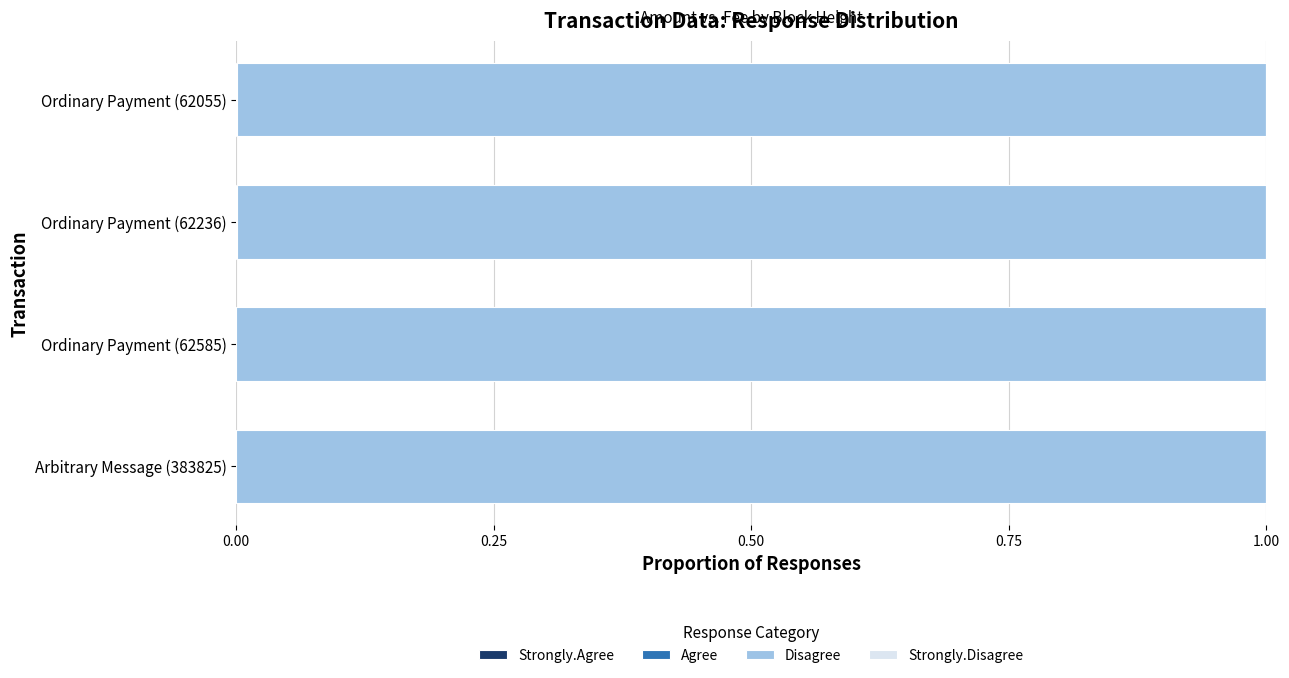

How many data points does each series have?

4